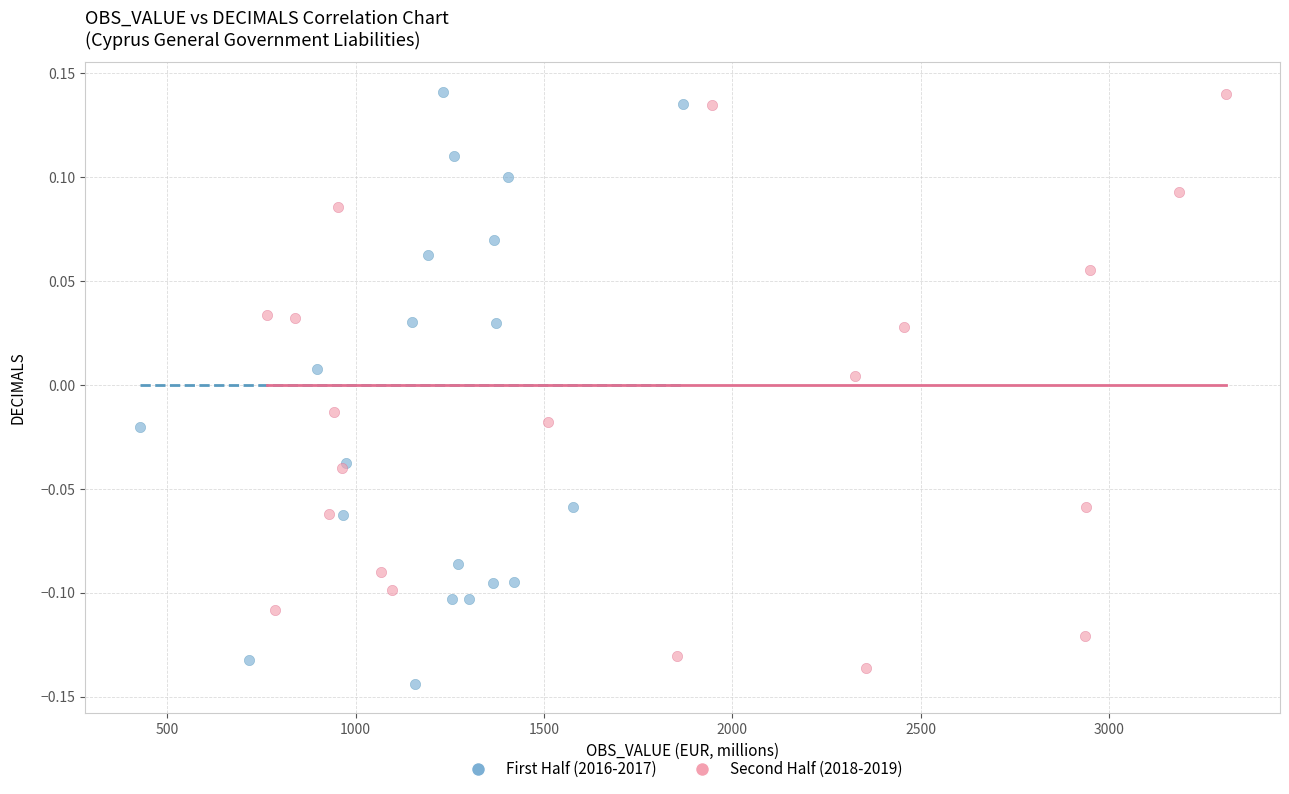

What are all the series names shown in the legend?

First Half (2016-2017), Second Half (2018-2019)